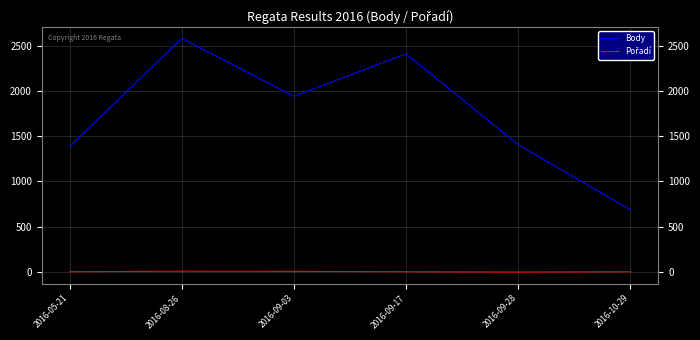

What is the highest value of the Body series?

2579